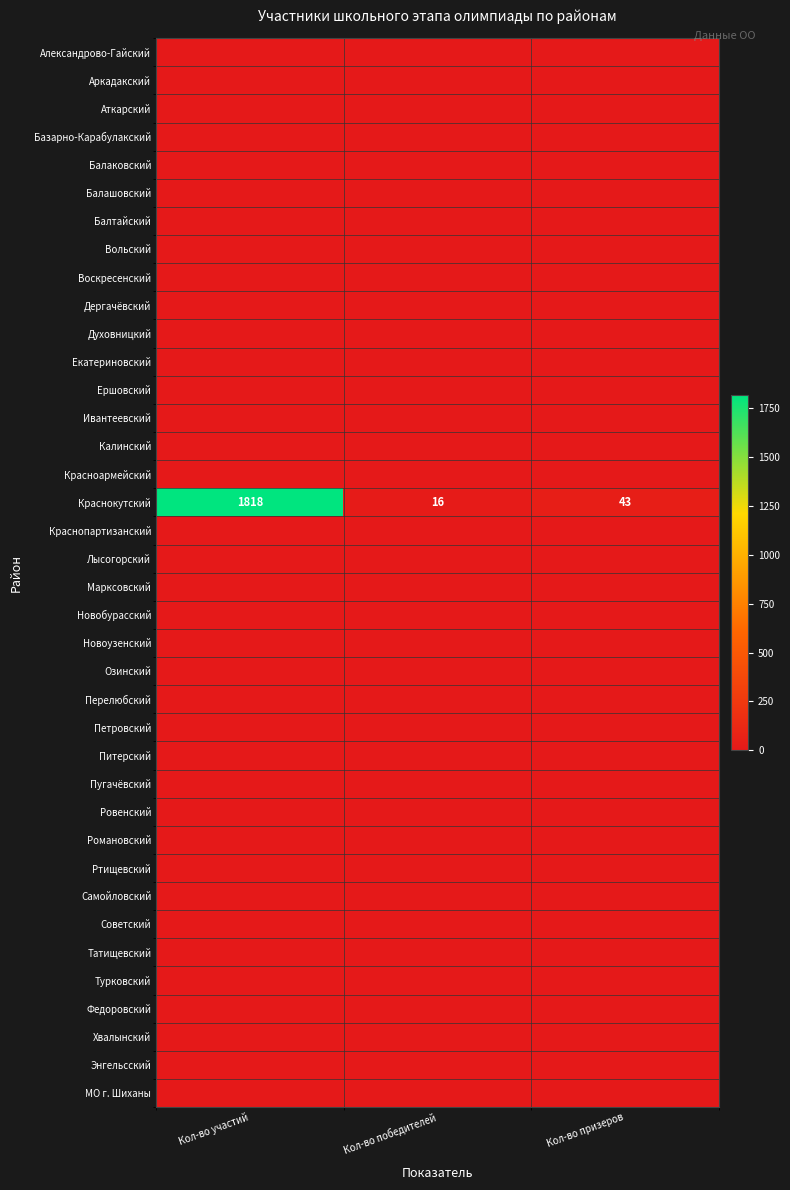

List the labels in order of Екатериновский value, smallest first.

Кол-во участий, Кол-во победителей, Кол-во призеров